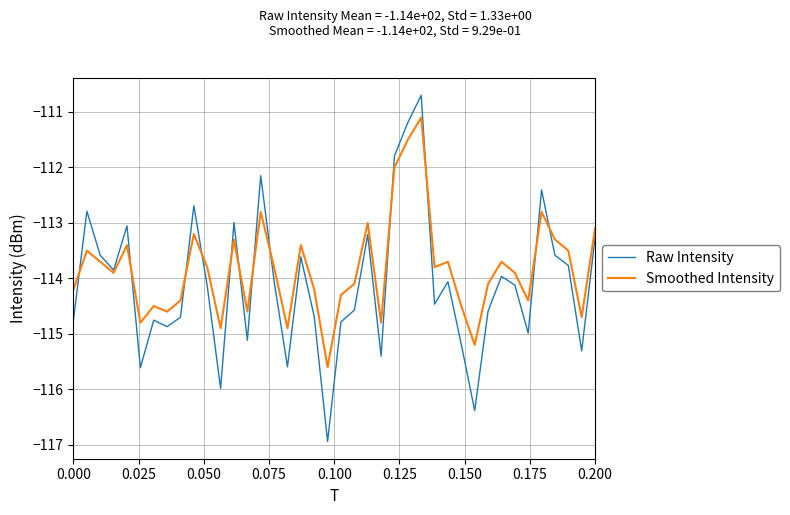

List the series in order of their peak value, lowest first.

Smoothed Intensity, Raw Intensity